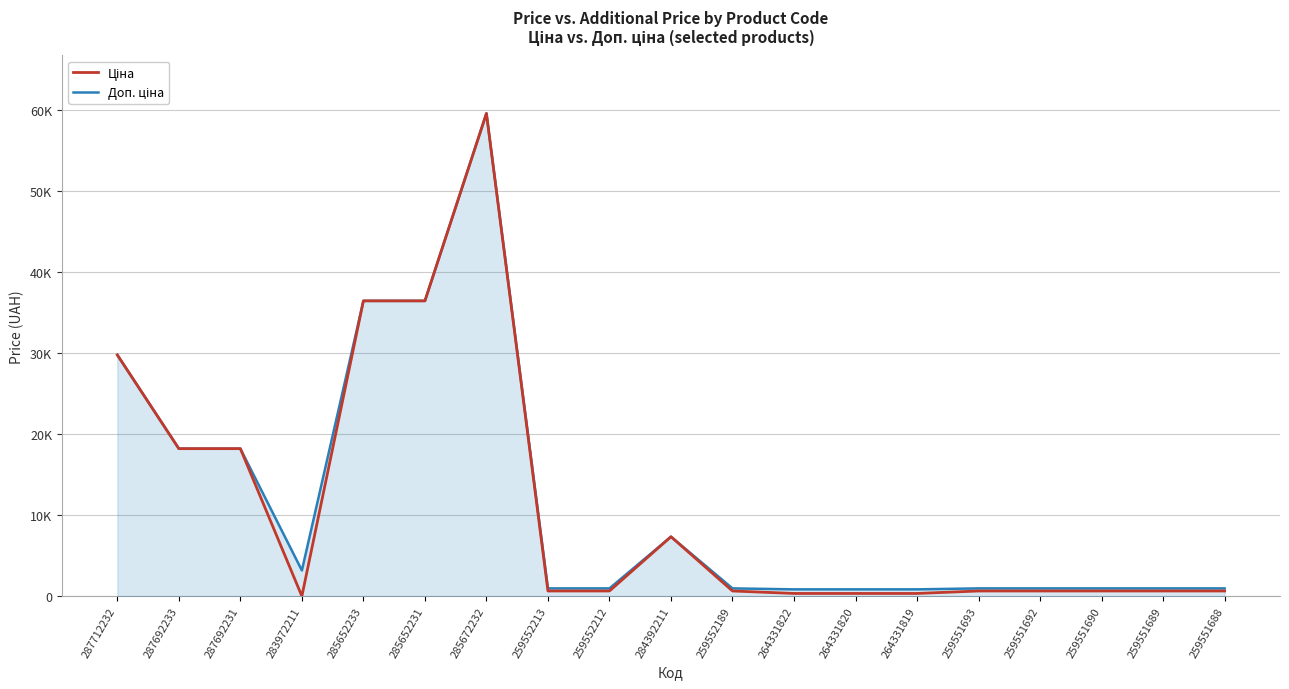

Does the chart have visible grid lines?

Yes